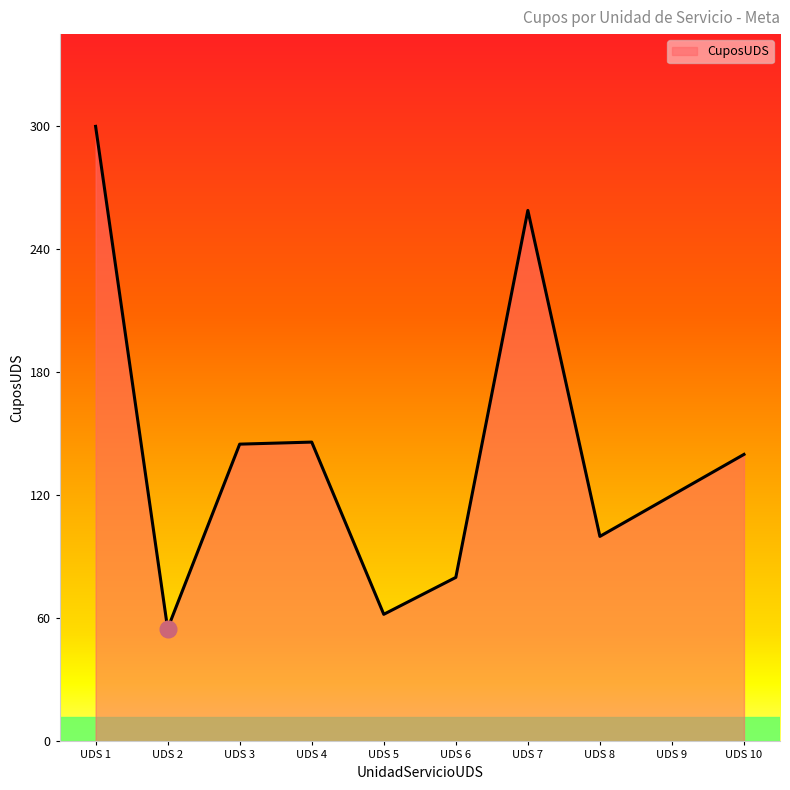

What is the smallest value displayed?

55